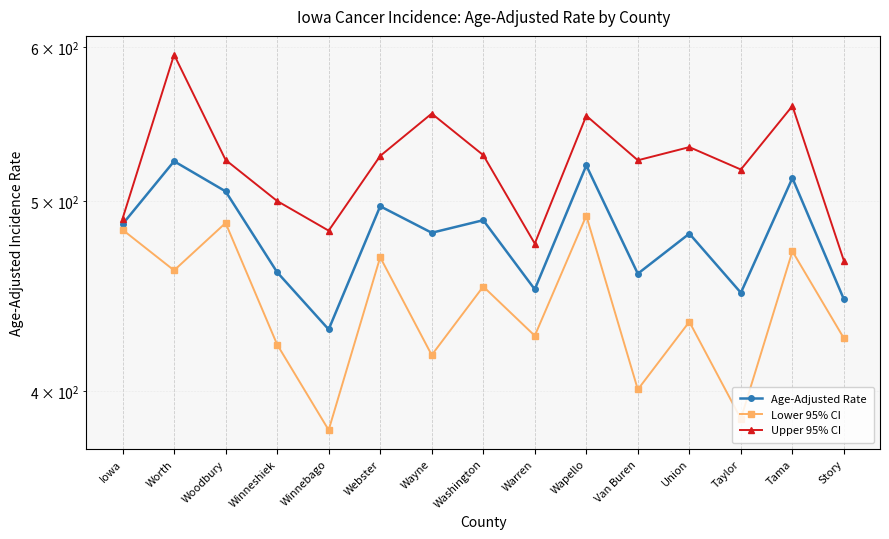

Rank the categories by Age-Adjusted Rate value from highest to lowest.

Worth, Wapello, Tama, Woodbury, Webster, Washington, Iowa, Wayne, Union, Winneshiek, Van Buren, Warren, Taylor, Story, Winnebago